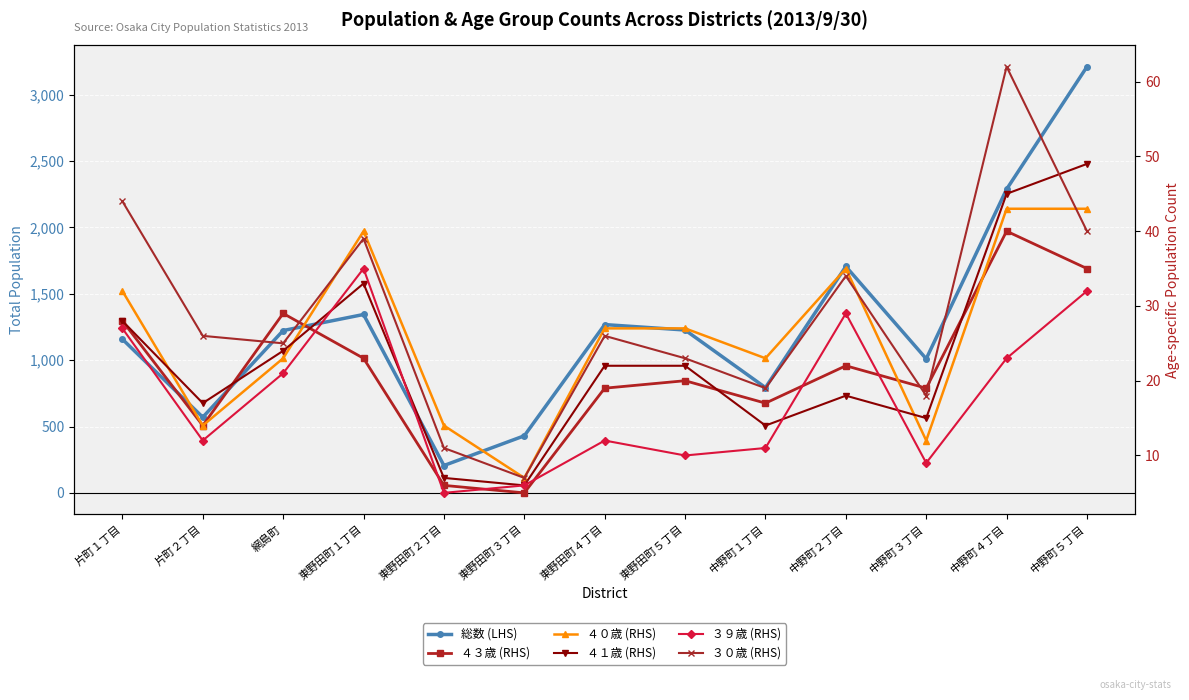

The ４１歳 (RHS) series shows 33 at 東野田町１丁目. True or false?

True